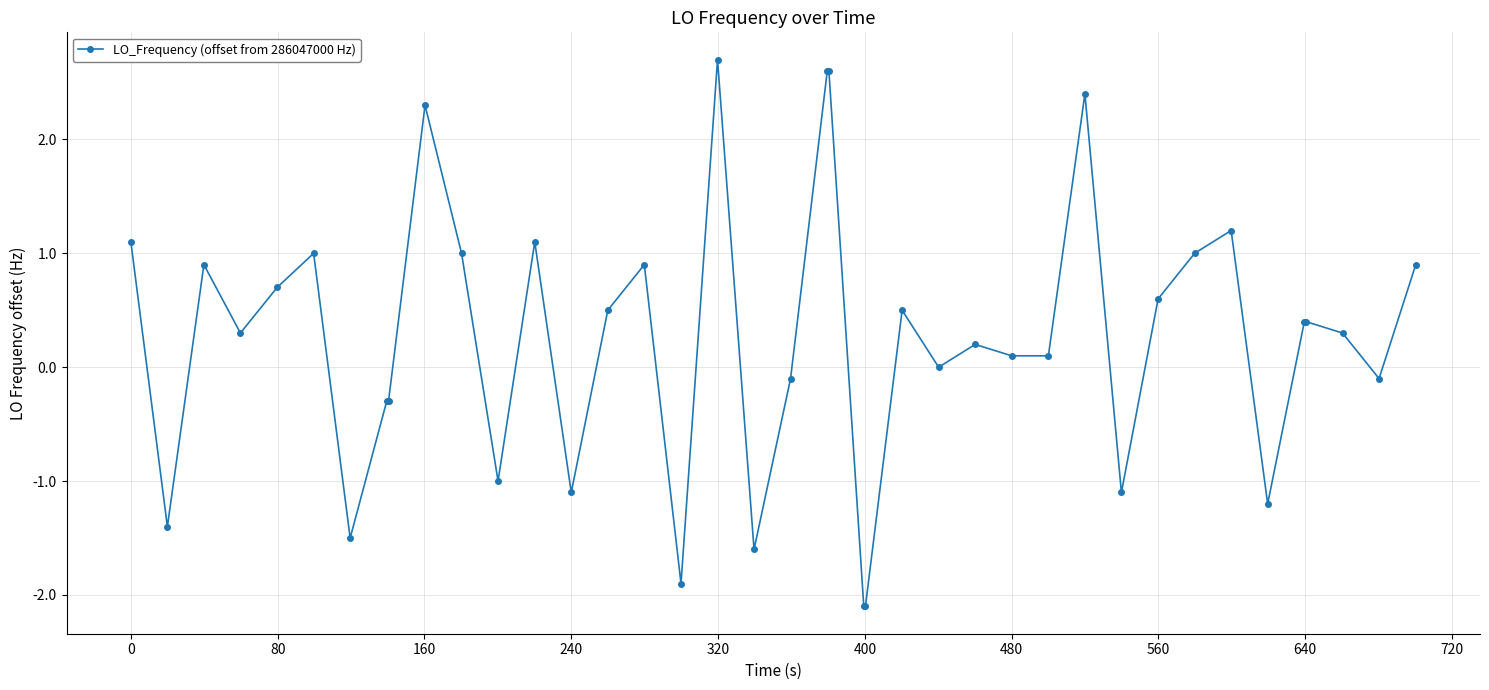

What is the average value?

0.2